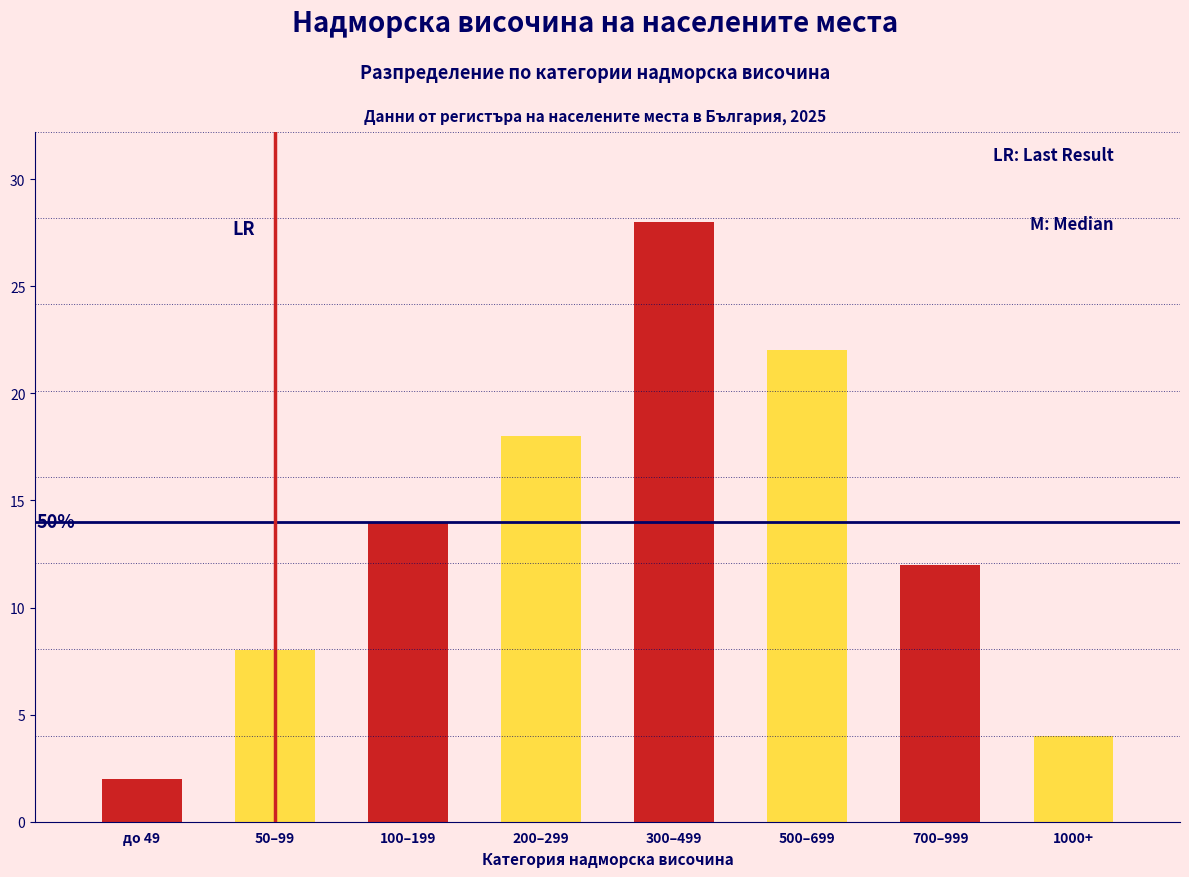

What is the total value across all series at 700–999?

16